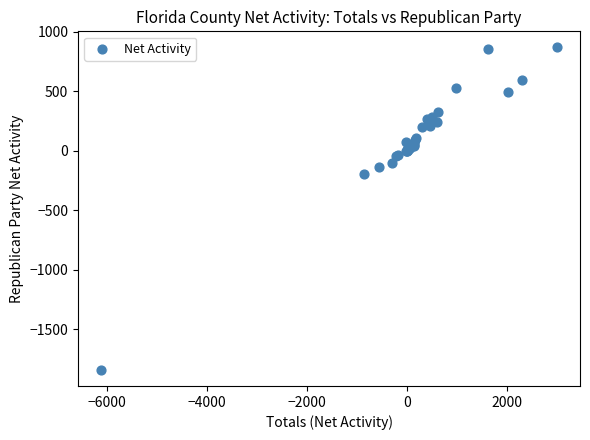

What Y value in the scatter plot is closest to -485?

-197